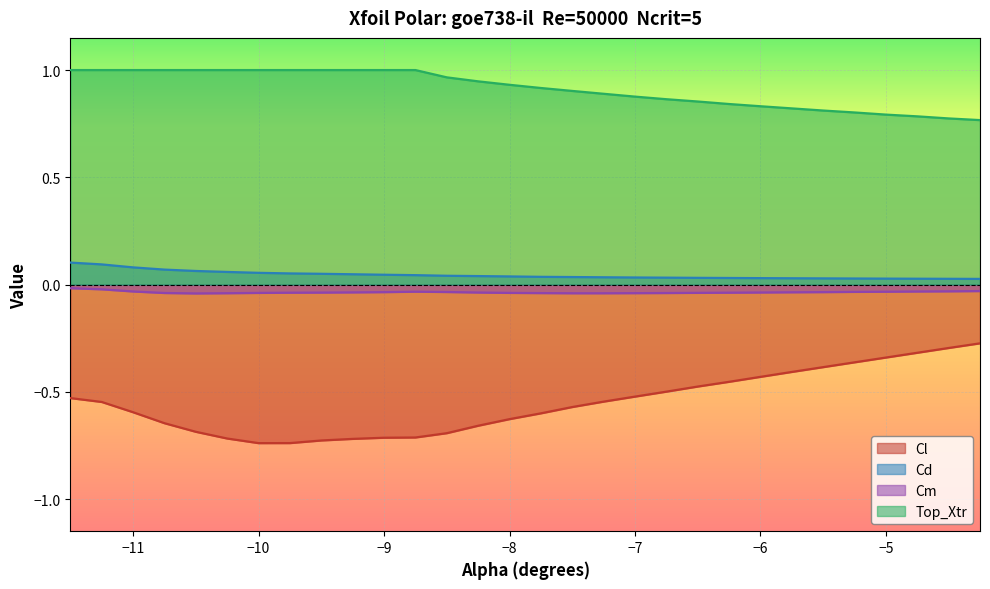

Where is Cl nearest to the value 0?

-4.25